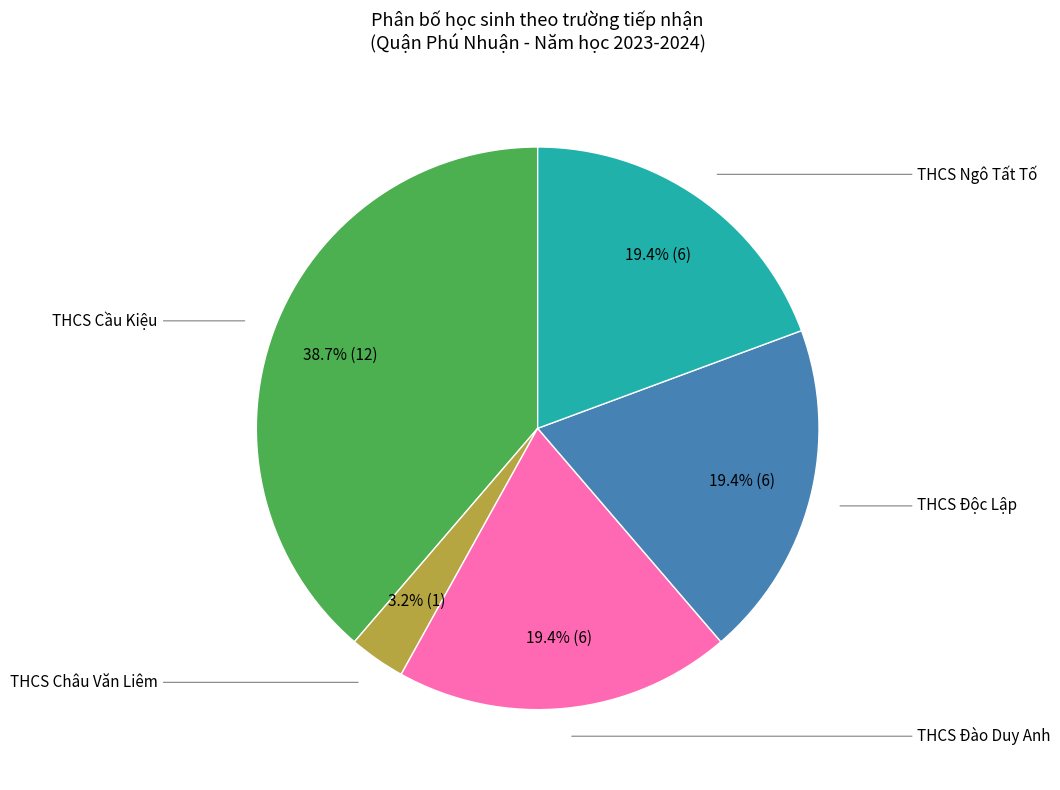

Is there any slice that represents more than half of the pie?

No